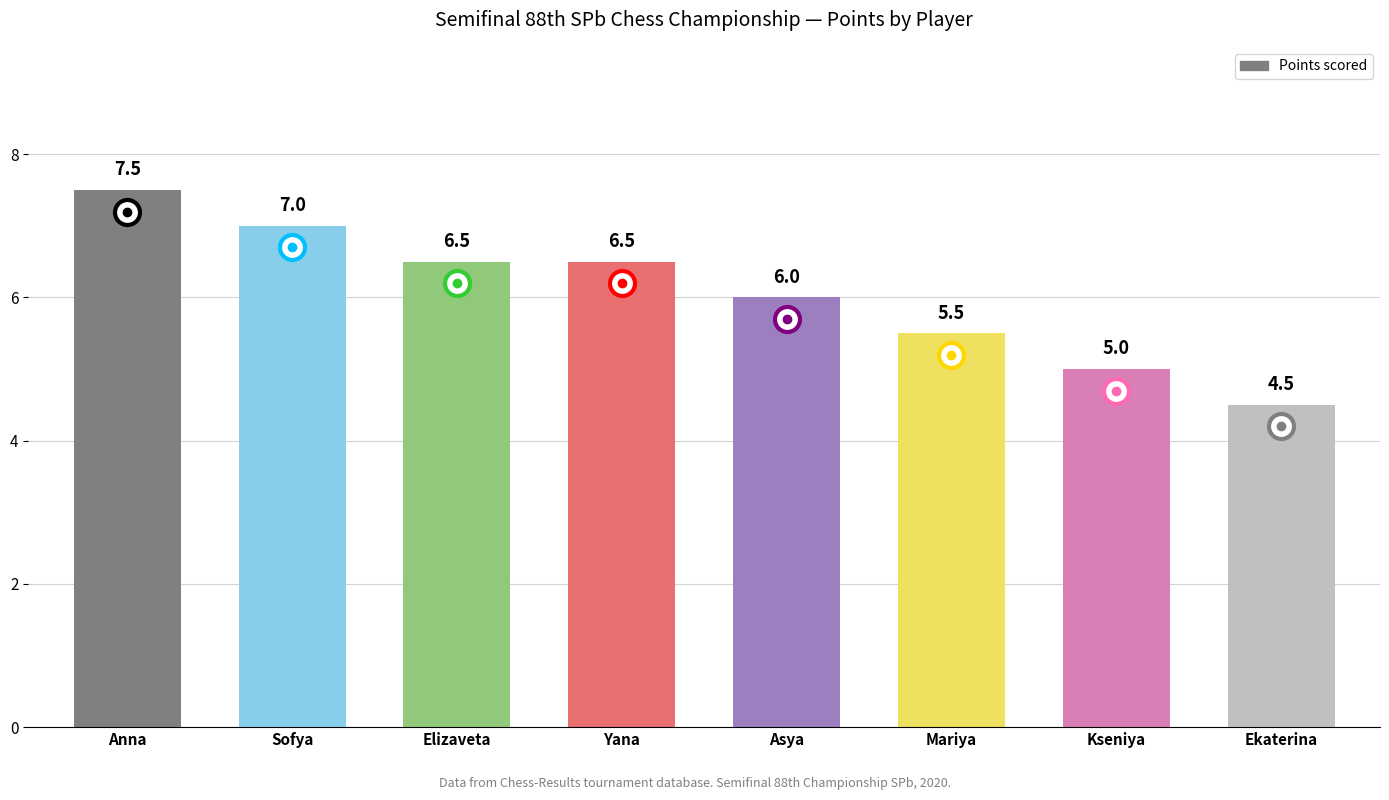

What is the value of the 8th bar from the left?

4.5